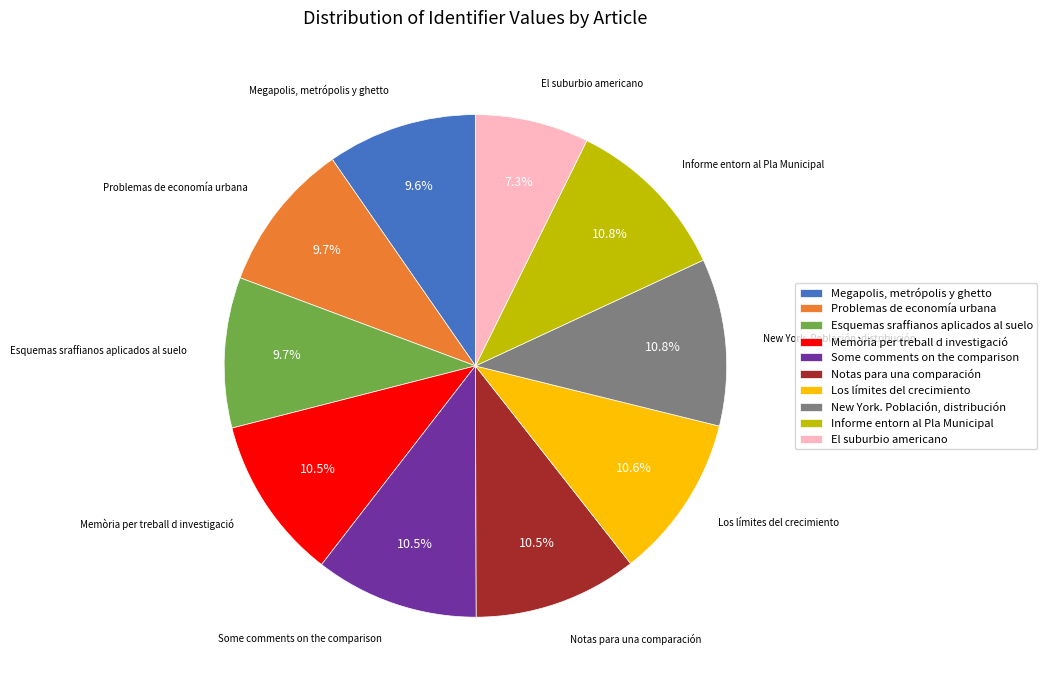

Is Los límites del crecimiento the majority of the pie?

No